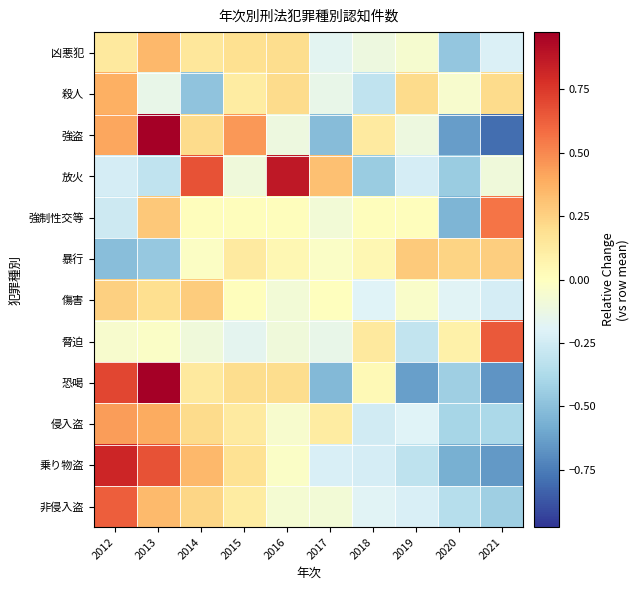

Which has a higher value, 2012 or 2016?

2016